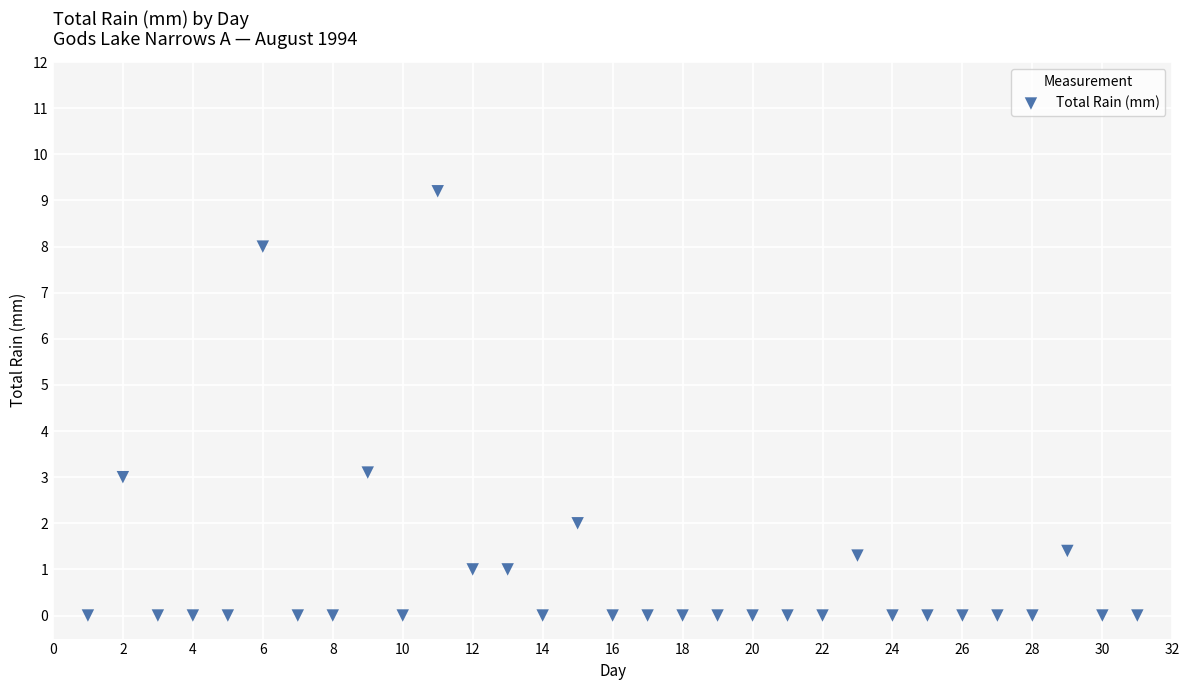

What is the range of Y values (max minus min)?

9.2